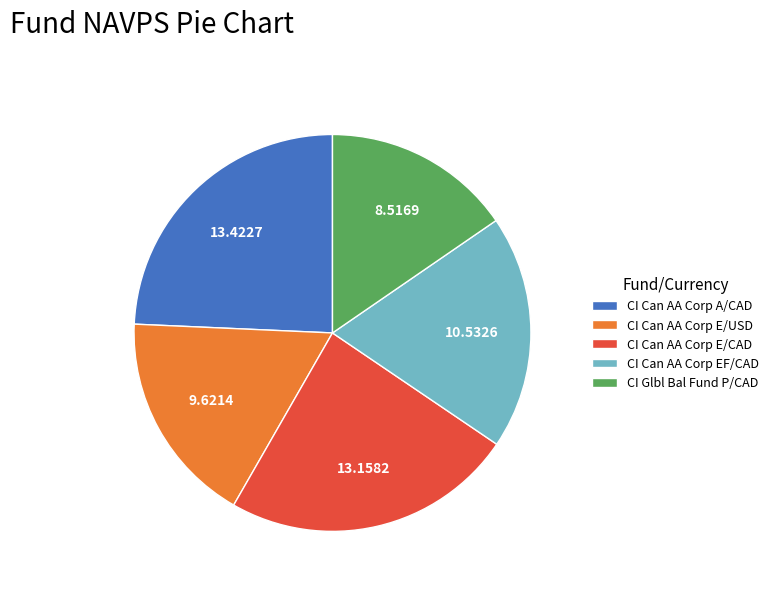

What is the ratio of the value at CI Can AA Corp A/CAD to the value at CI Can AA Corp E/USD?

1.4